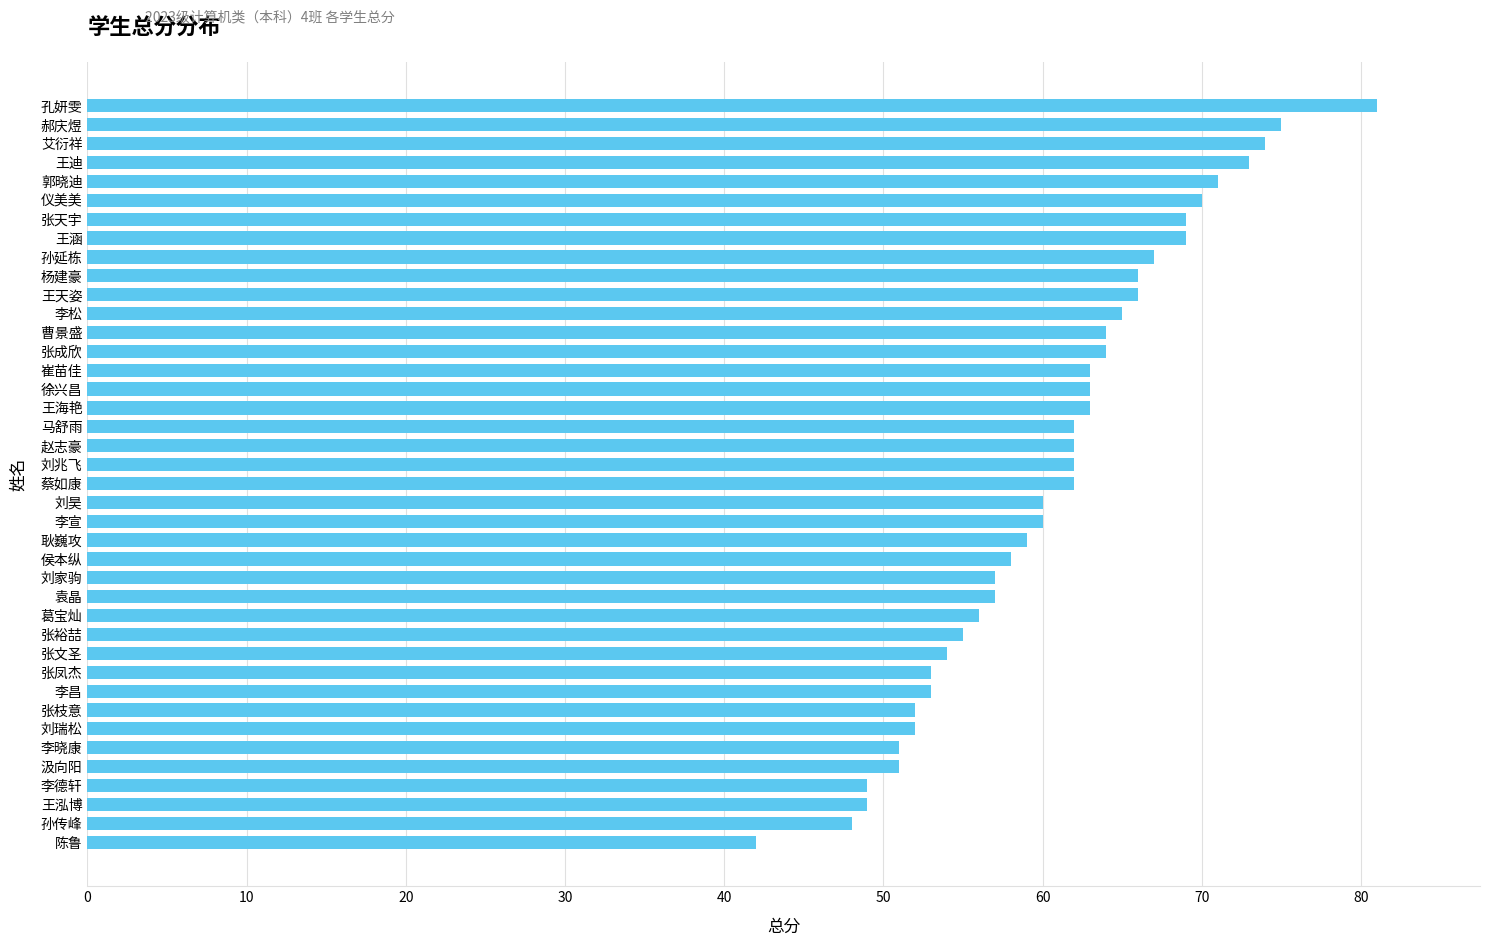

Between 王天姿 and 刘家驹, which is larger?

王天姿